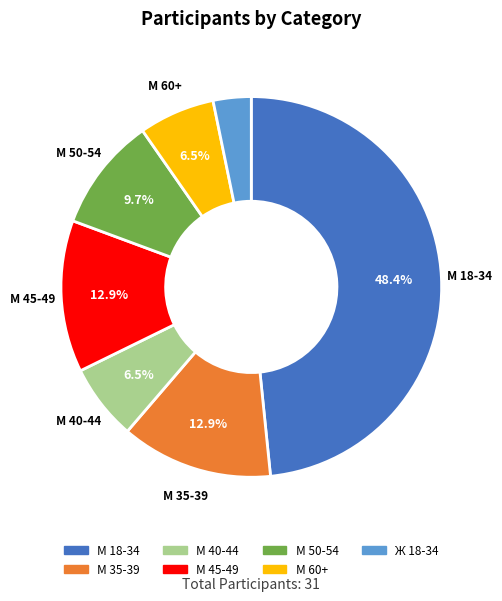

What percentage is NOT represented by М 35-39?

87.1%